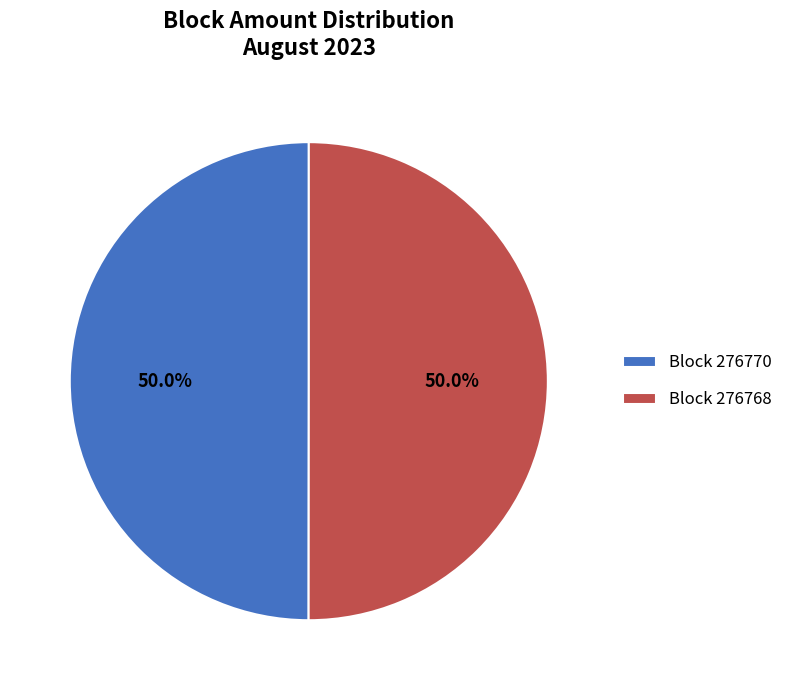

To the nearest percent, what is the difference between the largest and smallest slice percentages?

0%